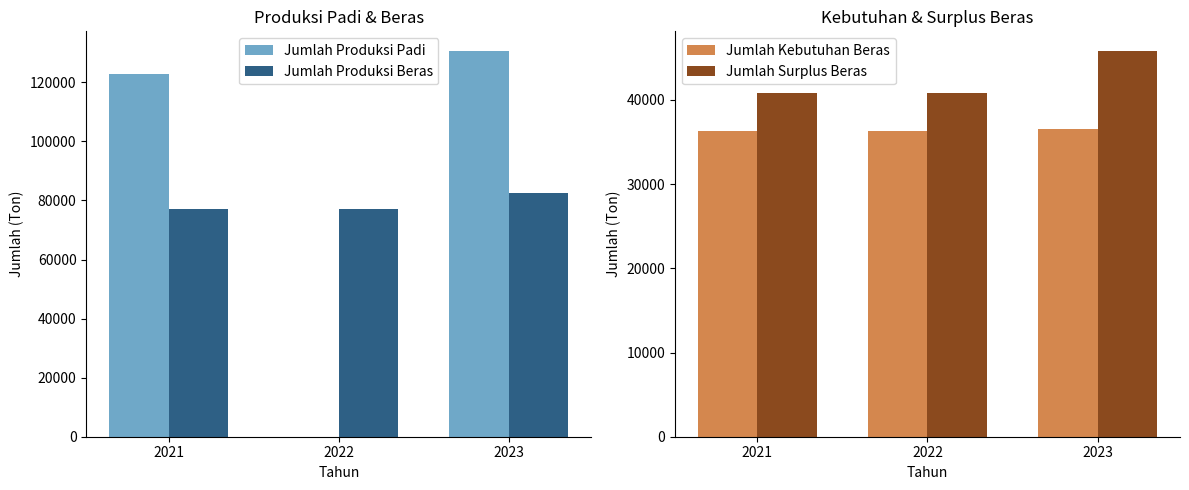

How many bars are there in total?

12